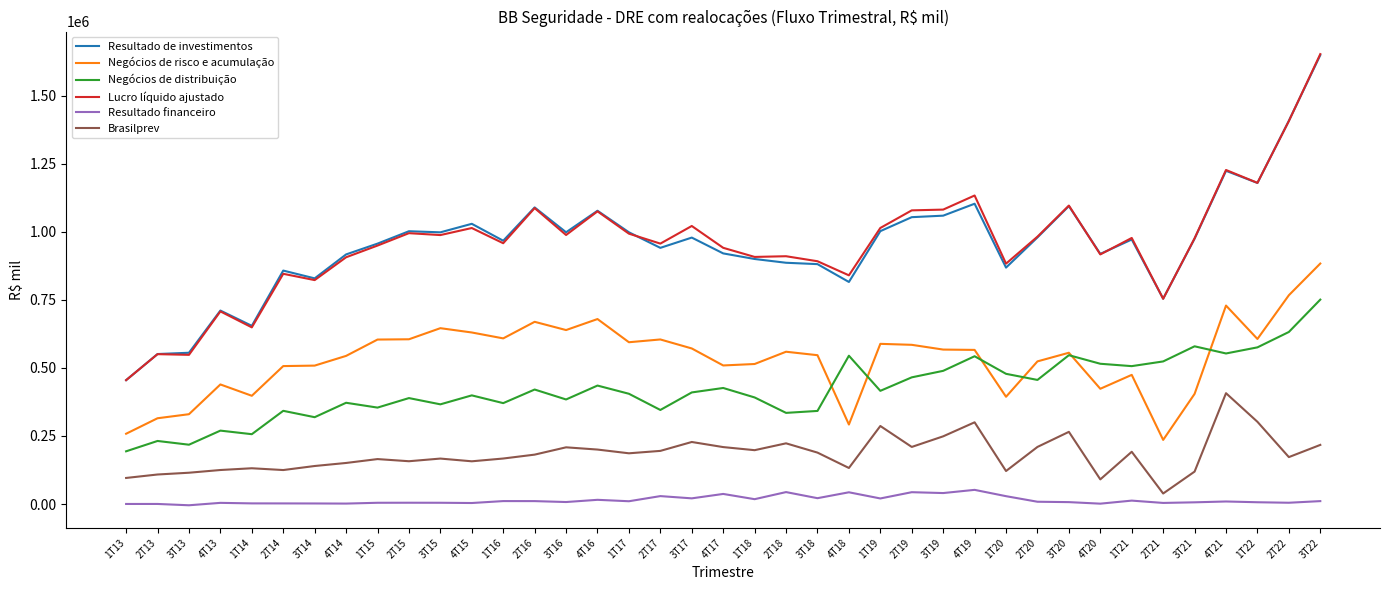

True or false: Brasilprev and Negócios de risco e acumulação intersect in this chart.

False